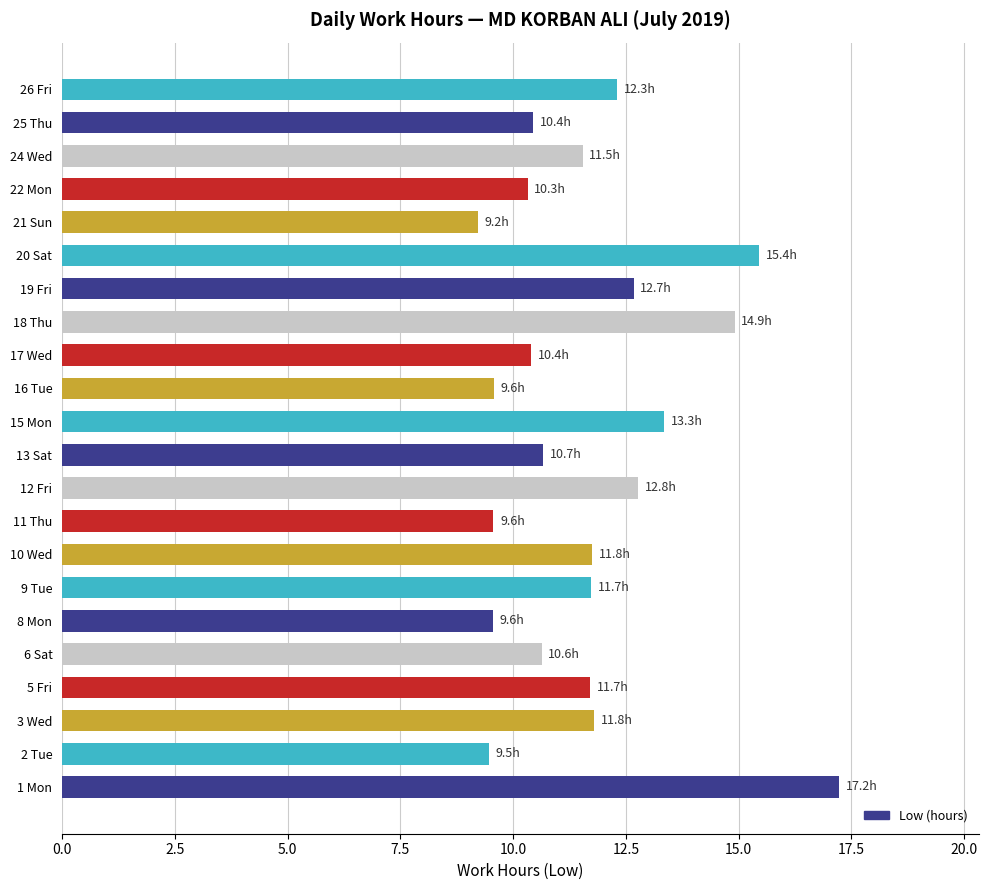

What is the difference between the maximum and minimum values?

8.0